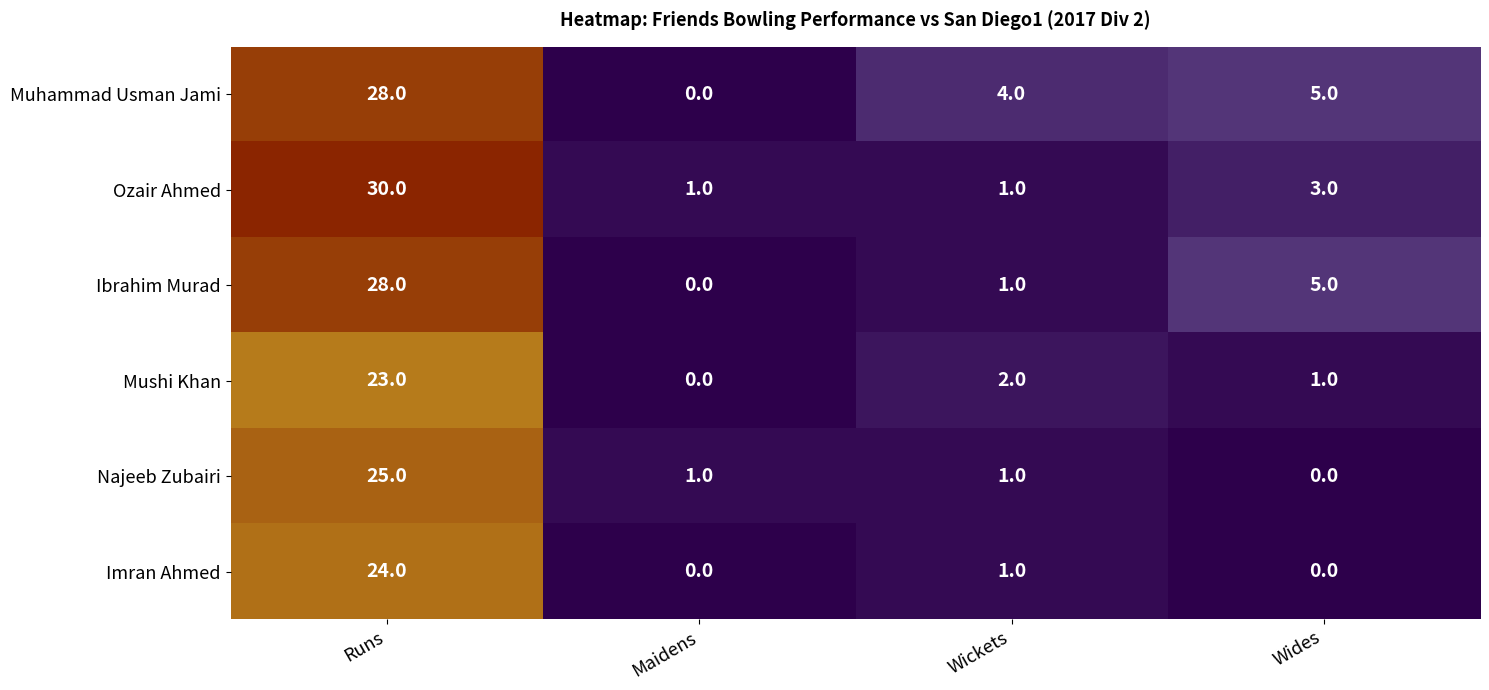

What is the difference between the Najeeb Zubairi values at Runs and Maidens?

24